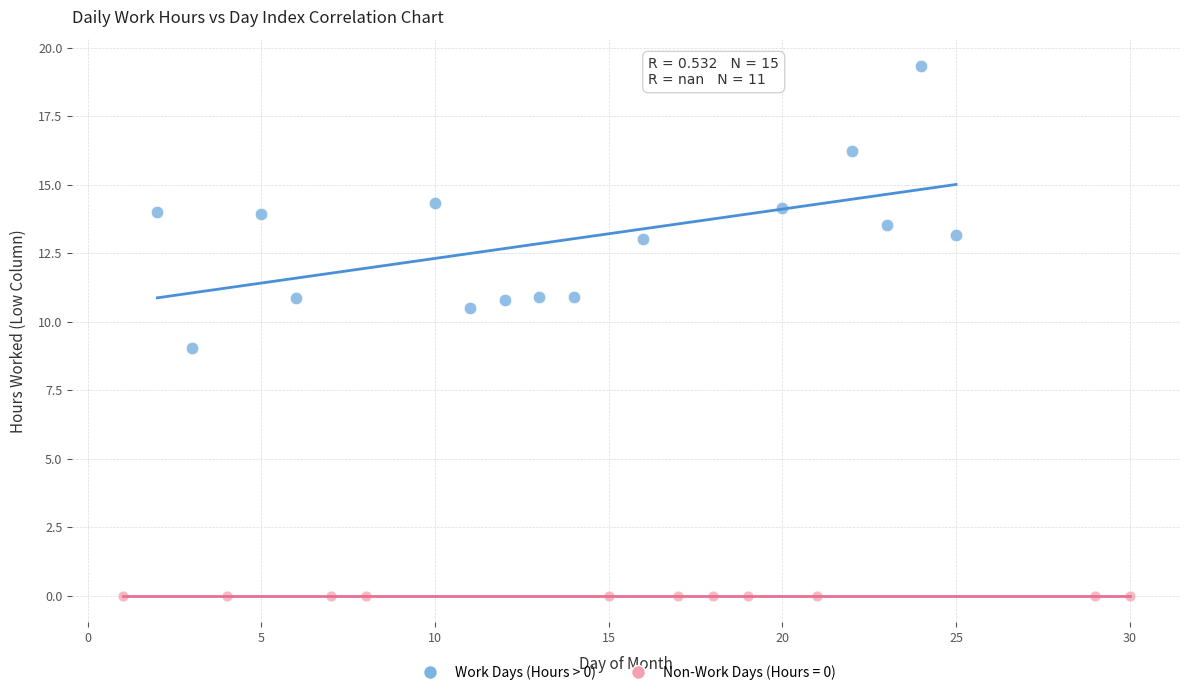

Which series contains the lowest Y value?

Non-Work Days (Hours = 0)